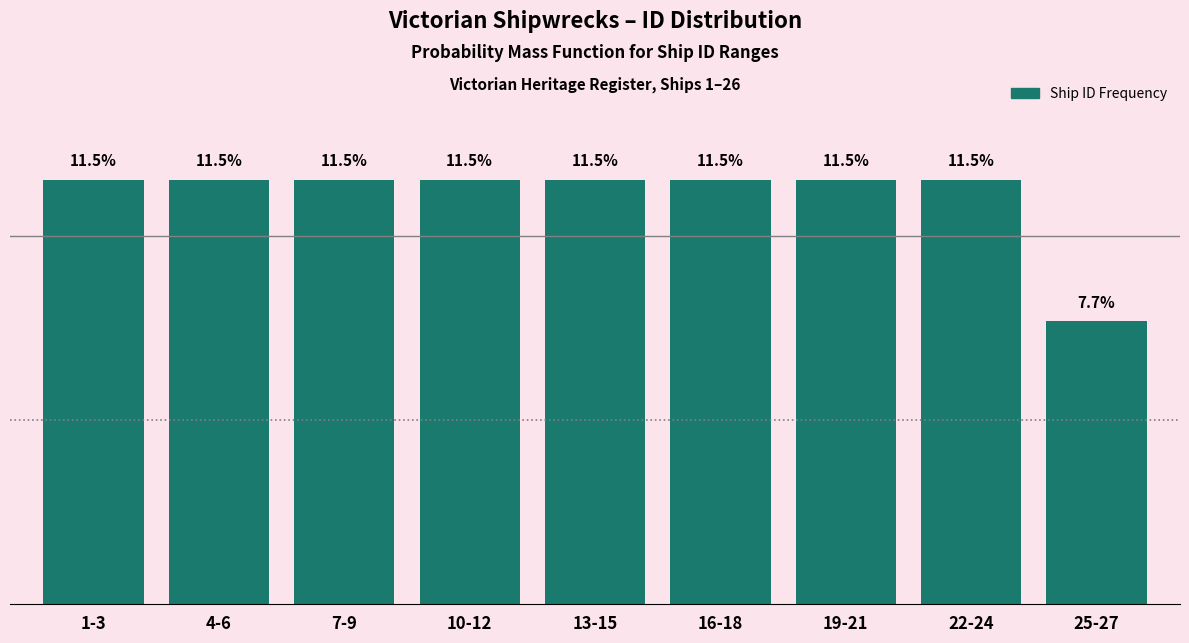

At which label is the value closest to 9?

25-27